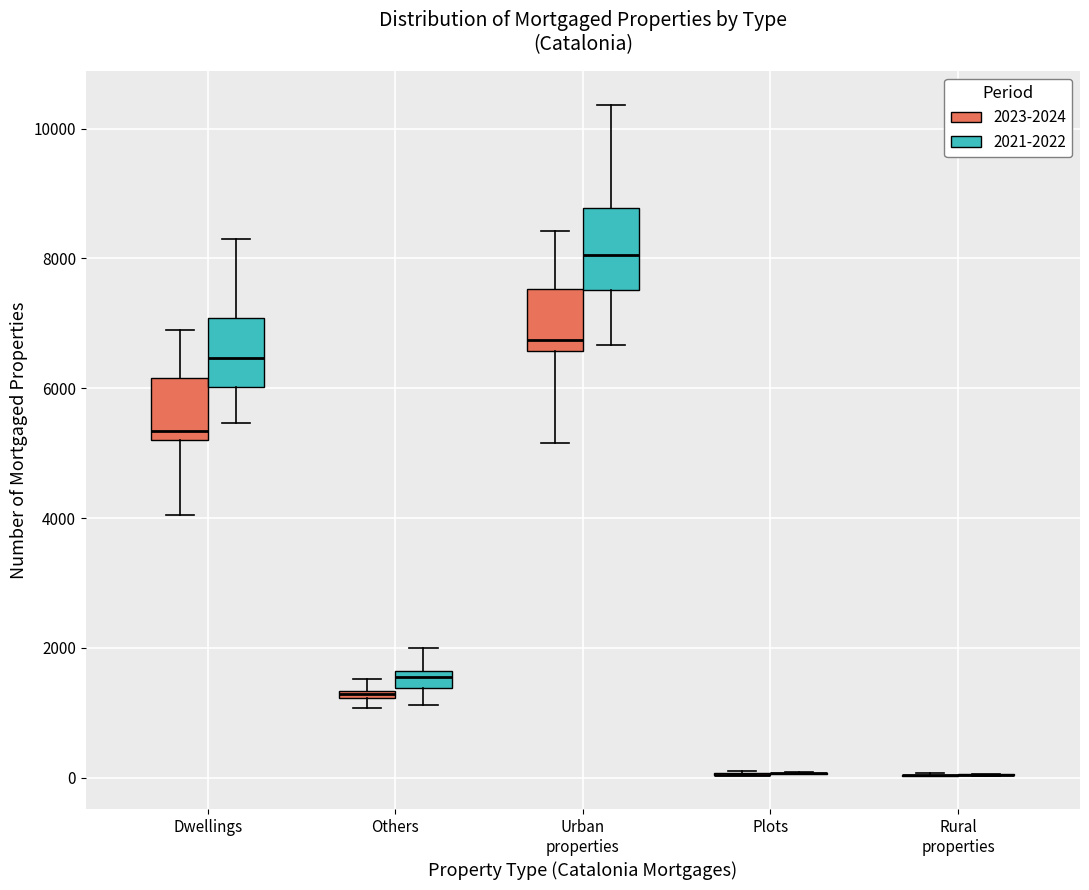

Where is the lower edge of the box for Others (2023-2024) on the y-axis? The values are not printed on the chart, so give them approximately, as read against the axis.

1200